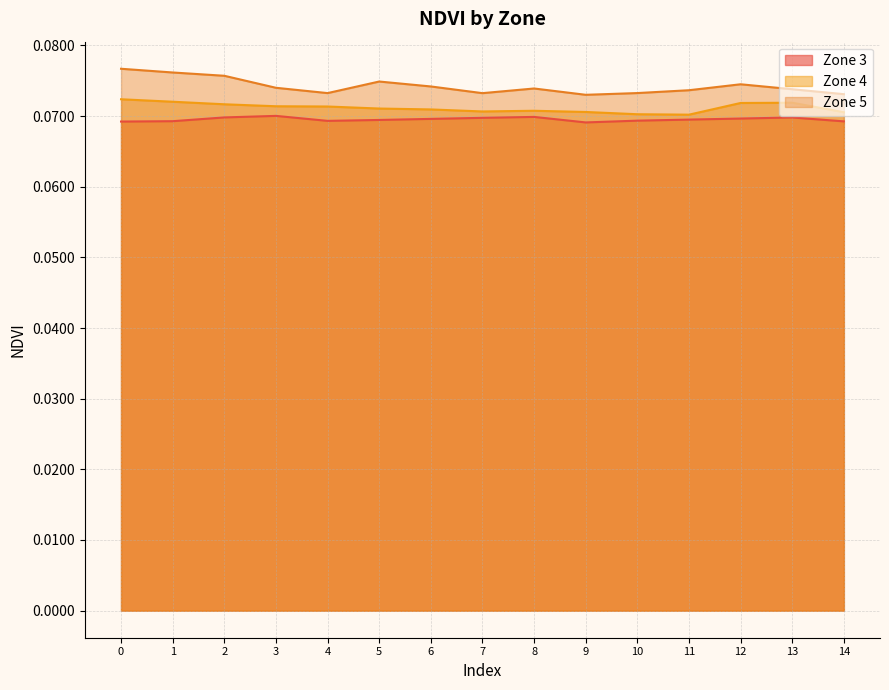

Is it true that Zone 3 equals 0.1 at 3?

True